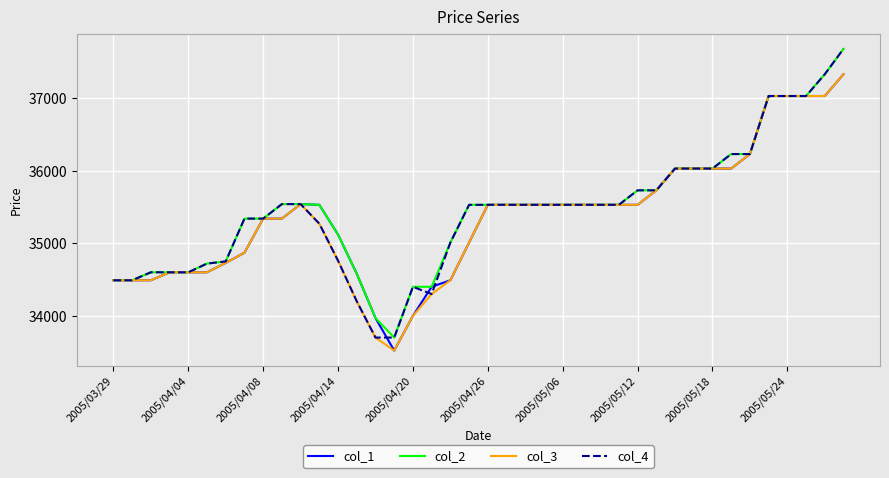

How many values in the col_3 series are below 35530?

19